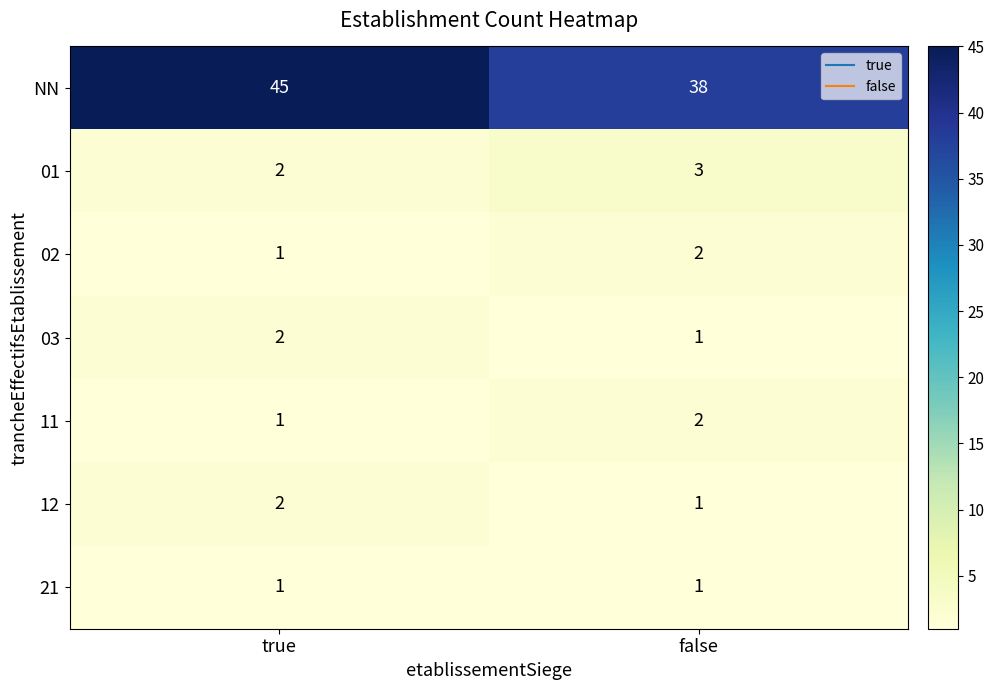

What is the sum of all 01 values?

5